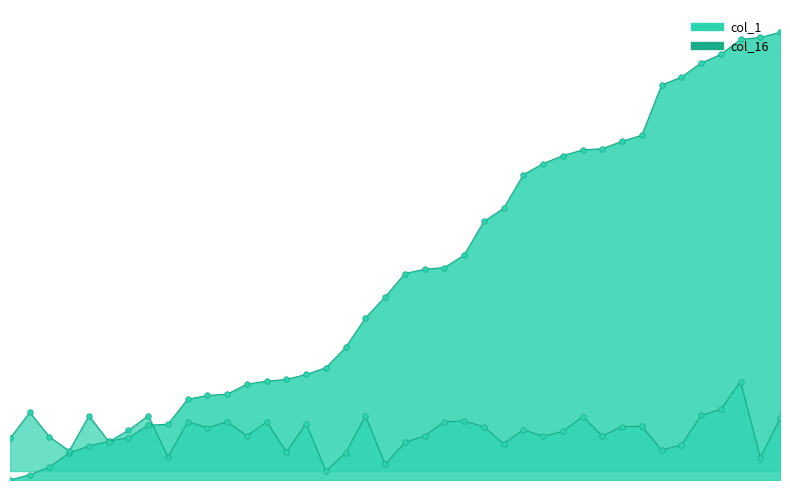

List the series in order of their peak value, lowest first.

col_16, col_1